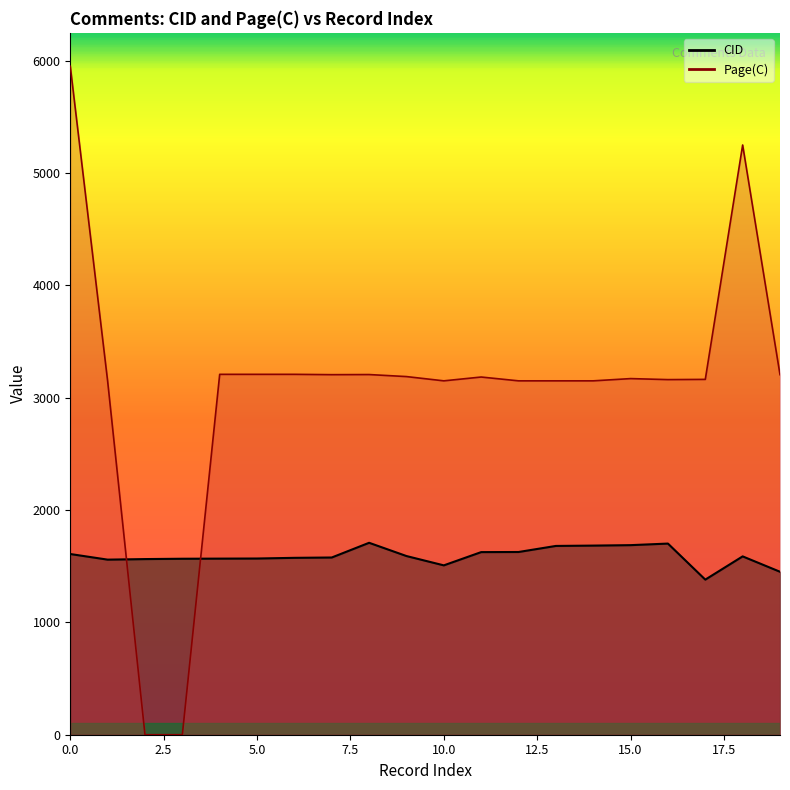

Which category has the lowest value across all series?

2022-02-22